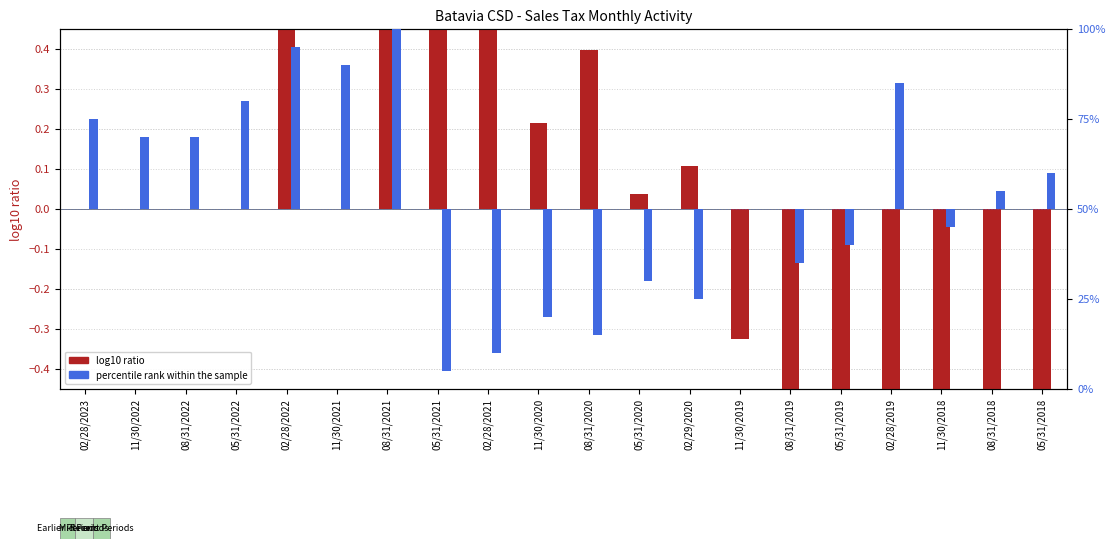

How many distinct data groups are displayed?

2